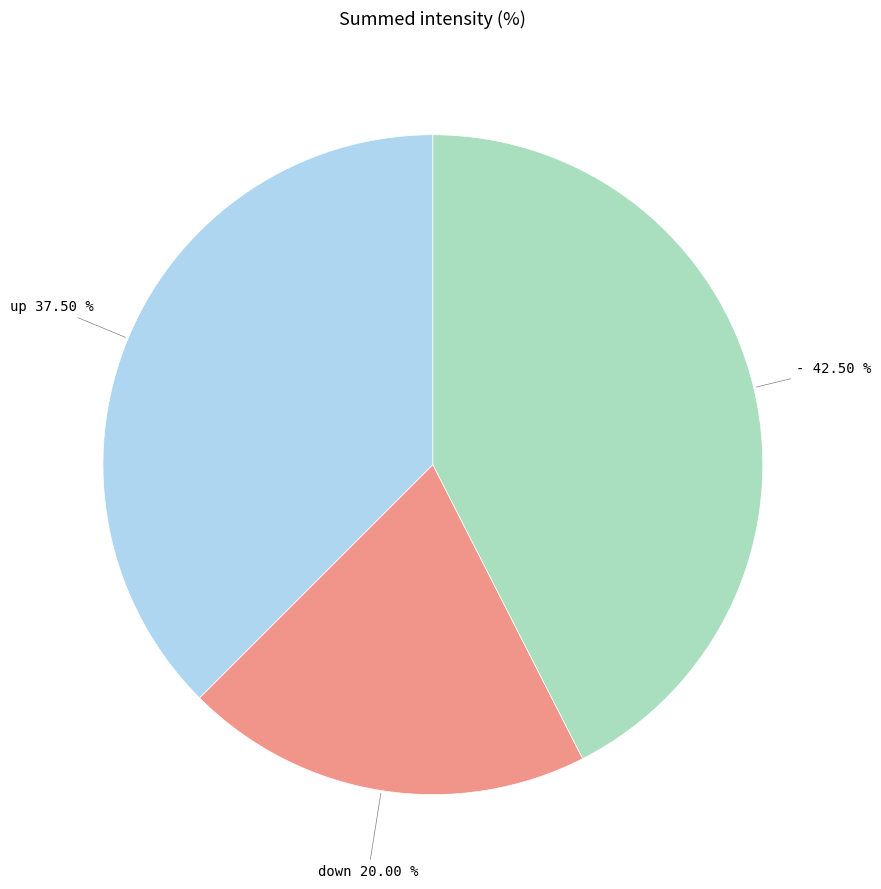

What is the smallest slice in the pie chart?

down